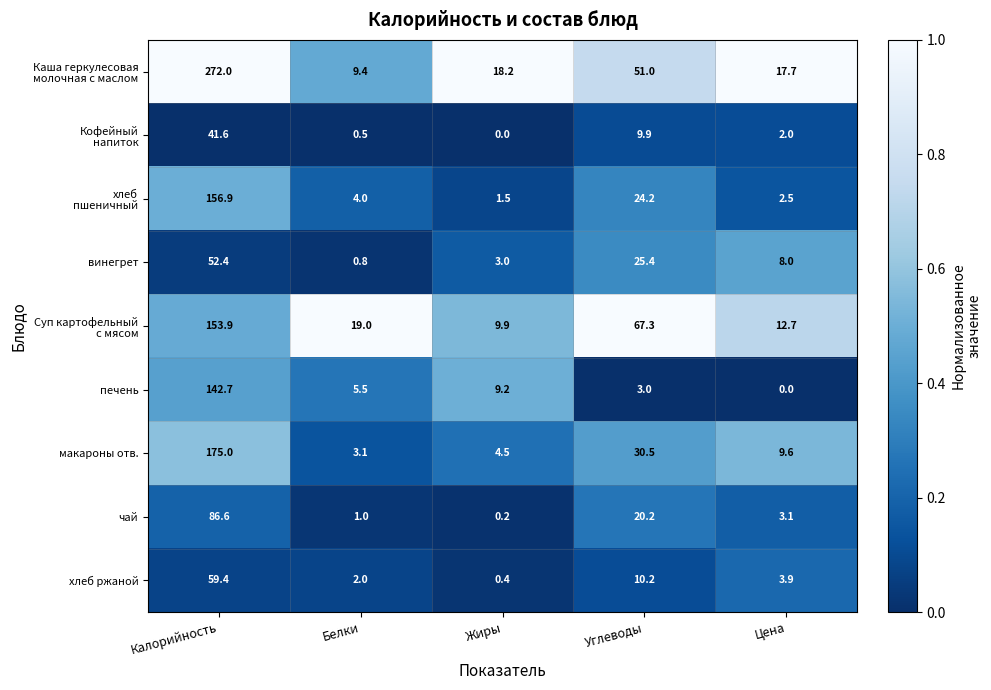

What is the difference between the second highest and second lowest values in the винегрет series?

22.4